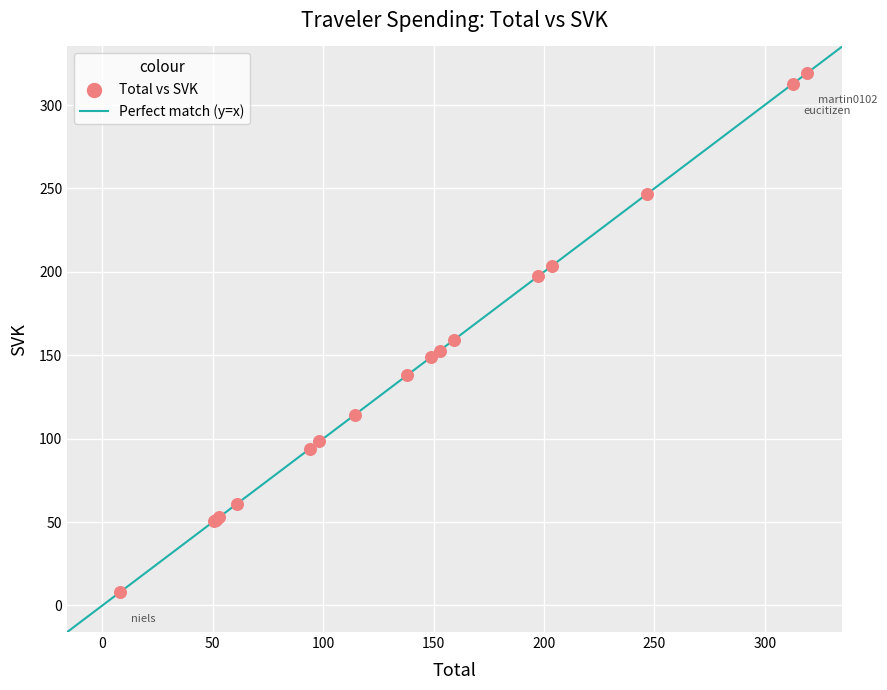

What Y value in the scatter plot is closest to 163?

159.3